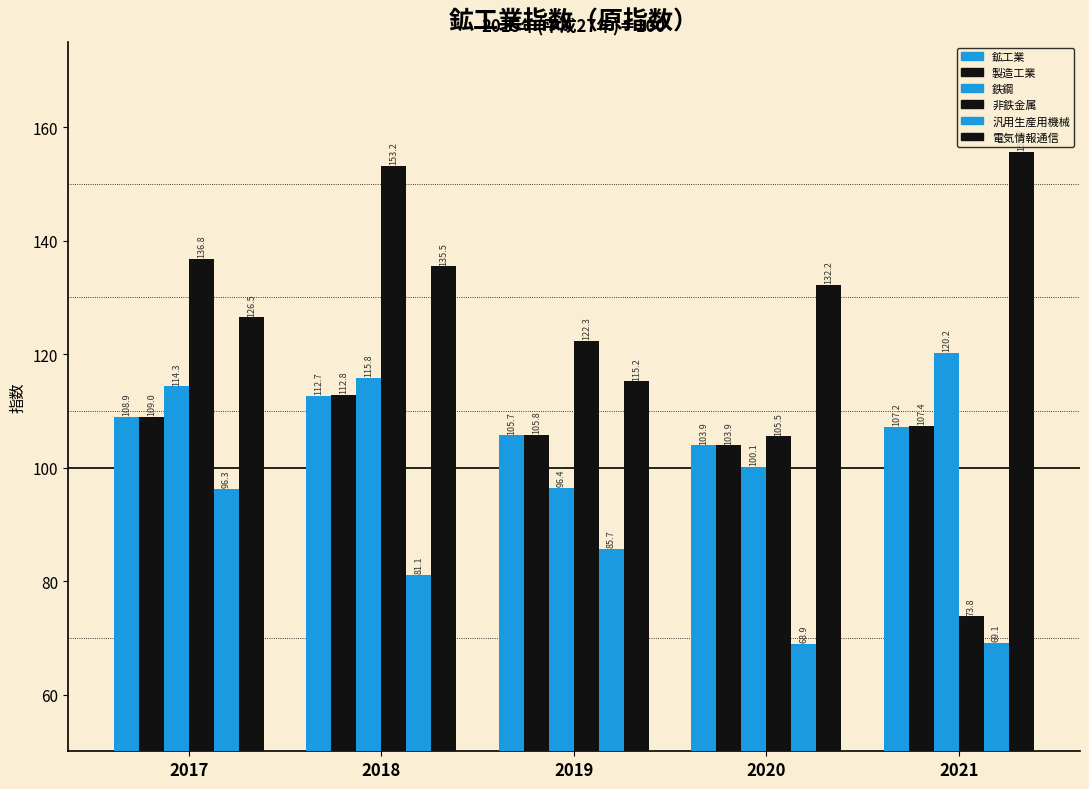

Does the chart contain stacked bars?

No